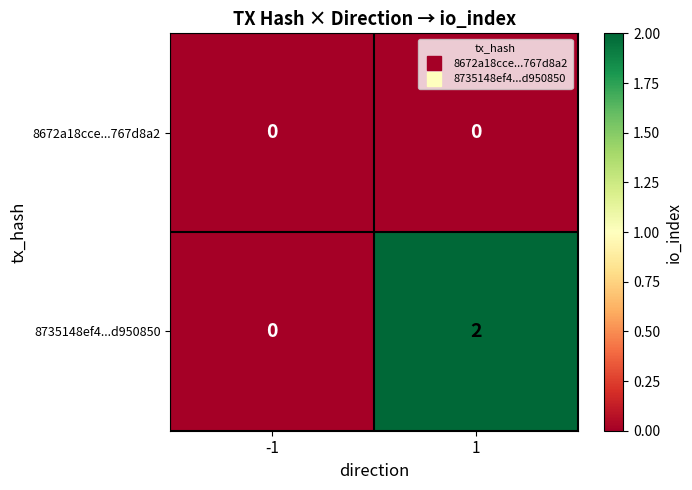

Rank the series by their average value, from highest to lowest.

8735148ef4...d950850, 8672a18cce...767d8a2